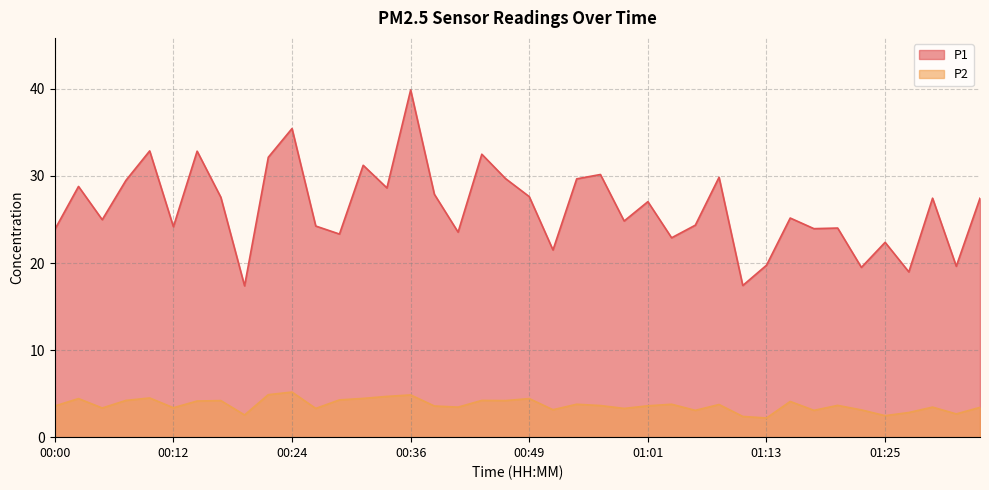

Reading left to right, transcribe all the data shown in this chart.

P1: 00:00=23.9	00:02=28.8	00:05=25.0	00:07=29.5	00:10=32.9	00:12=24.2	00:15=32.9	00:17=27.6	00:19=17.4	00:22=32.1	00:24=35.5	00:27=24.2	00:29=23.3	00:32=31.2	00:34=28.6	00:36=39.9	00:39=27.9	00:41=23.6	00:44=32.5	00:46=29.7	00:49=27.6	00:51=21.5	00:53=29.7	00:56=30.2	00:58=24.8	01:01=27.1	01:03=22.9	01:06=24.4	01:08=29.9	01:11=17.4	01:13=19.8	01:16=25.2	01:18=23.9	01:20=24.0	01:23=19.5	01:25=22.4	01:28=19.0	01:30=27.4	01:33=19.6	01:35=27.4
P2: 00:00=3.6	00:02=4.4	00:05=3.4	00:07=4.2	00:10=4.5	00:12=3.4	00:15=4.2	00:17=4.2	00:19=2.5	00:22=4.9	00:24=5.2	00:27=3.3	00:29=4.3	00:32=4.5	00:34=4.7	00:36=4.8	00:39=3.6	00:41=3.5	00:44=4.2	00:46=4.2	00:49=4.4	00:51=3.1	00:53=3.8	00:56=3.6	00:58=3.3	01:01=3.6	01:03=3.8	01:06=3.1	01:08=3.8	01:11=2.4	01:13=2.2	01:16=4.1	01:18=3.1	01:20=3.6	01:23=3.1	01:25=2.5	01:28=2.8	01:30=3.5	01:33=2.7	01:35=3.4